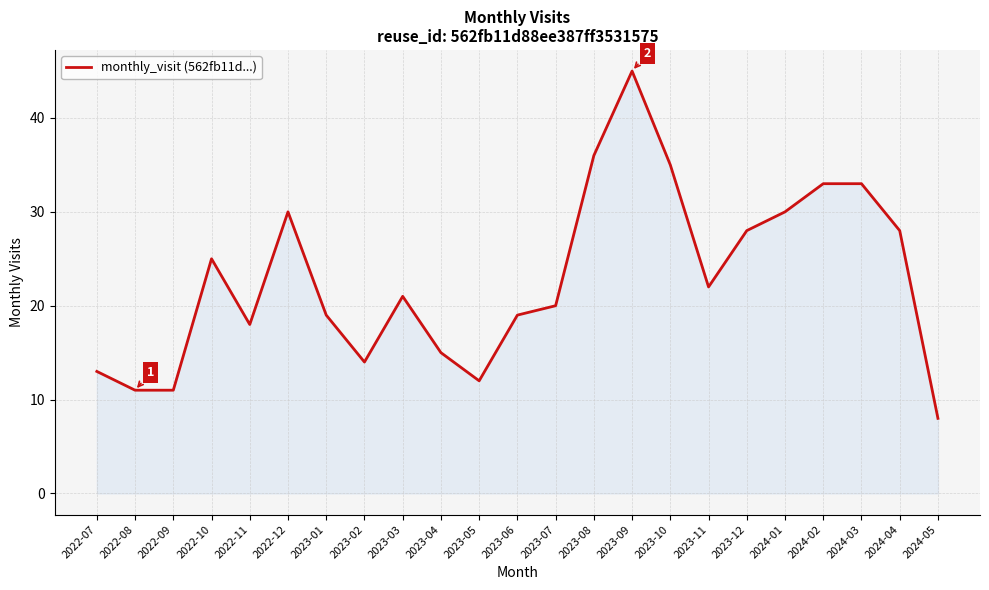

How many lines are shown in the chart?

1